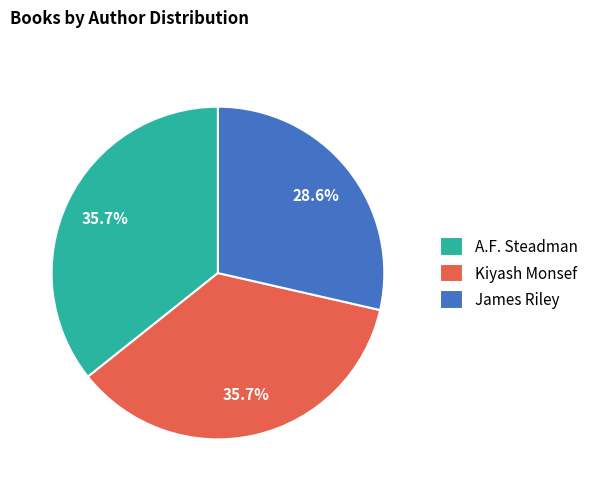

Approximately how many times larger is the value at James Riley compared to Kiyash Monsef?

0.8